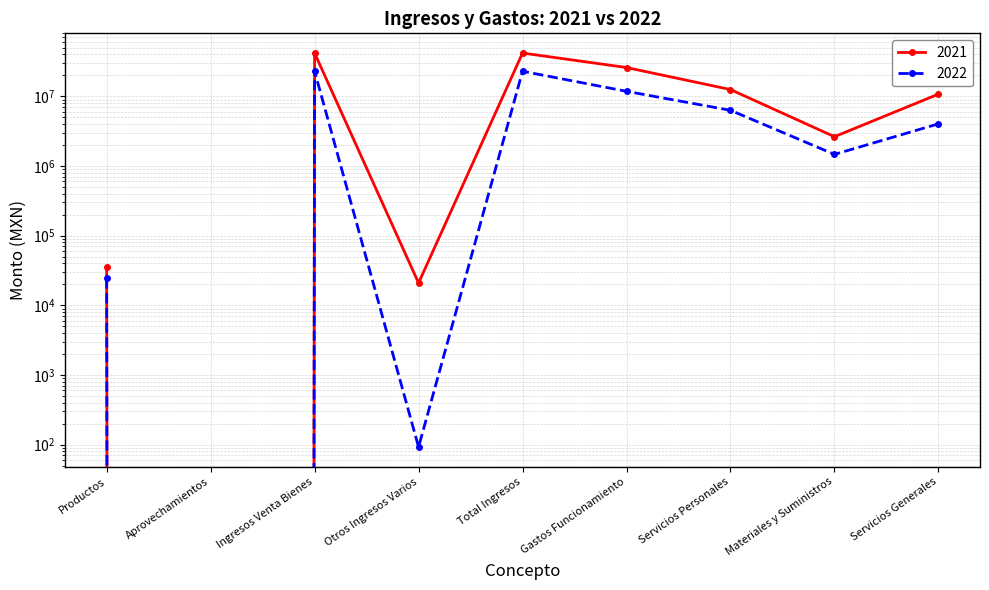

Is the value of 2022 at Otros Ingresos Varios greater than the value of 2021 at Materiales y Suministros?

No